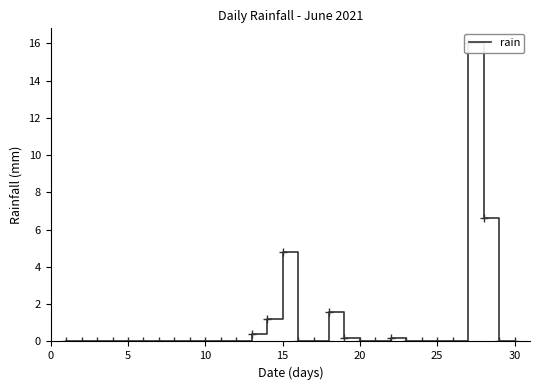

Reading left to right, list all the values displayed in this chart.

0.0	0.0	0.0	0.0	0.0	0.0	0.0	0.0	0.0	0.0	0.0	0.0	0.4	1.2	4.8	0.0	0.0	1.6	0.2	0.0	0.0	0.2	0.0	0.0	0.0	0.0	16.0	6.6	0.0	0.0